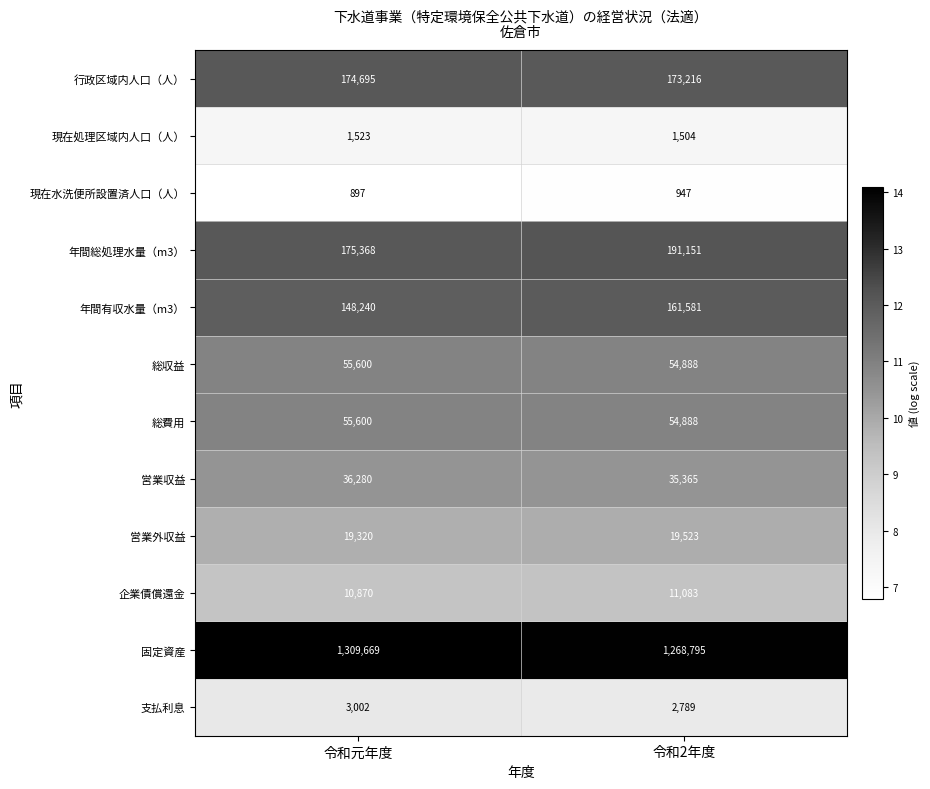

Is the value of 総収益 at 令和2年度 greater than the value of 営業外収益 at 令和2年度?

Yes